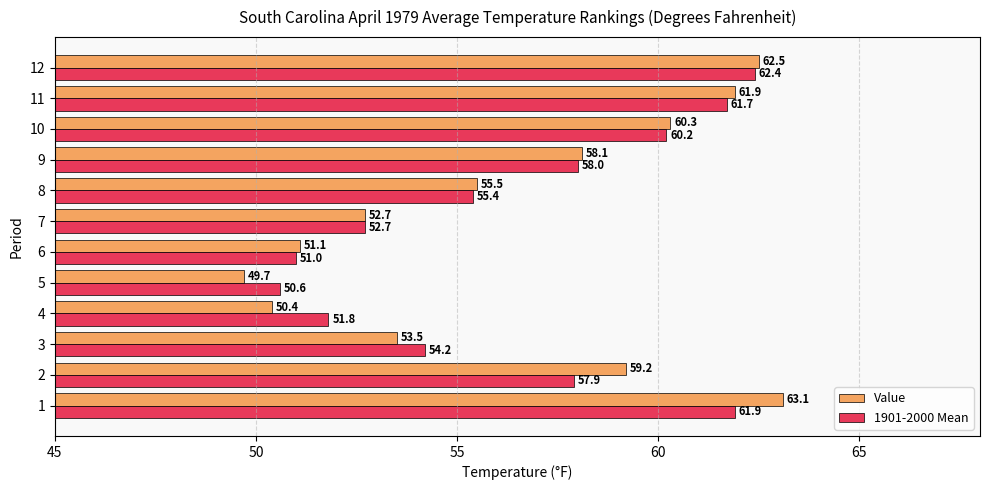

Rank the categories by Value value from highest to lowest.

1, 12, 11, 10, 2, 9, 8, 3, 7, 6, 4, 5